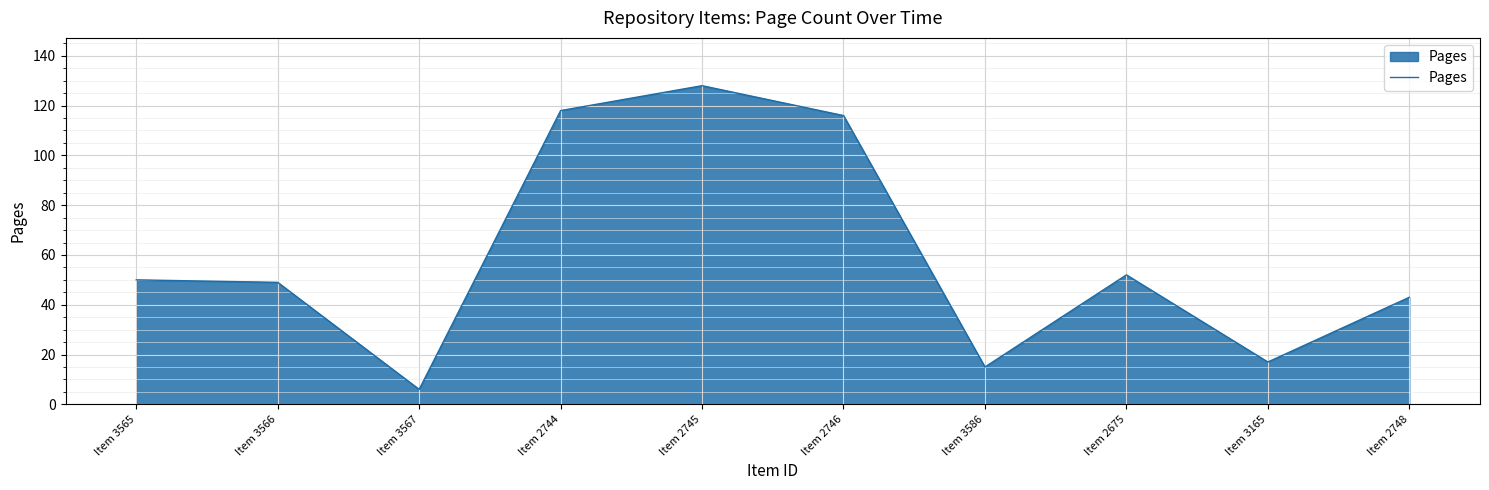

At which category does the chart reach its minimum across all series?

Item 3567